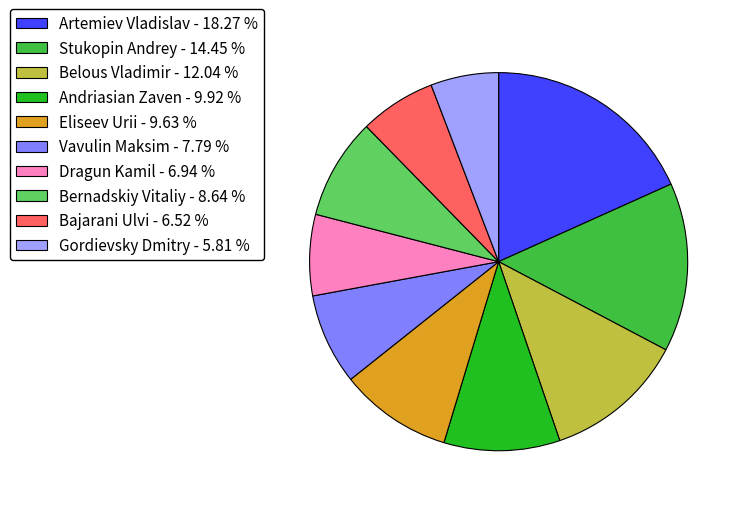

Is there a majority slice in this chart?

No